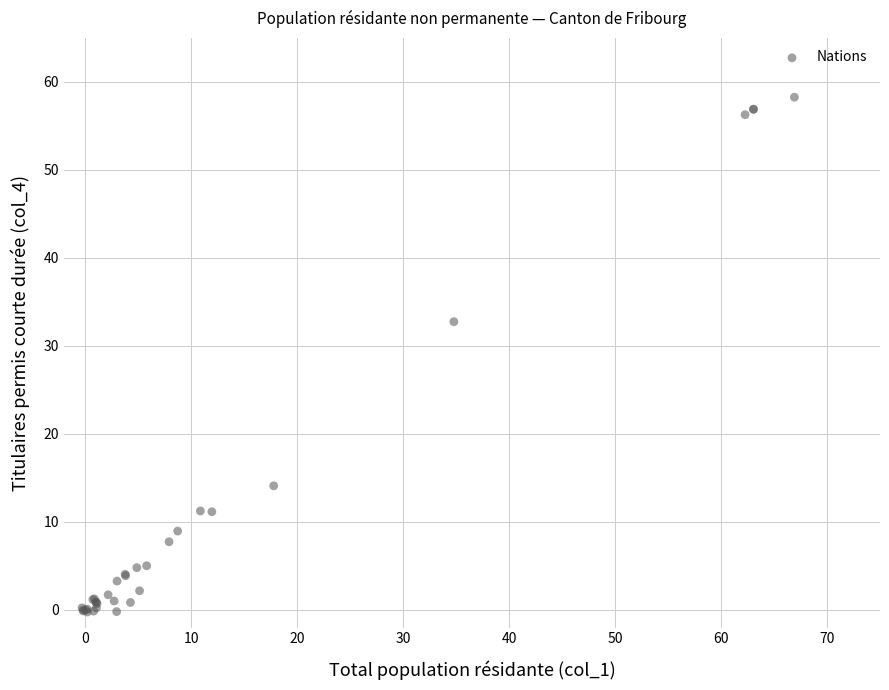

What Y value in the scatter plot is closest to 29?

32.8